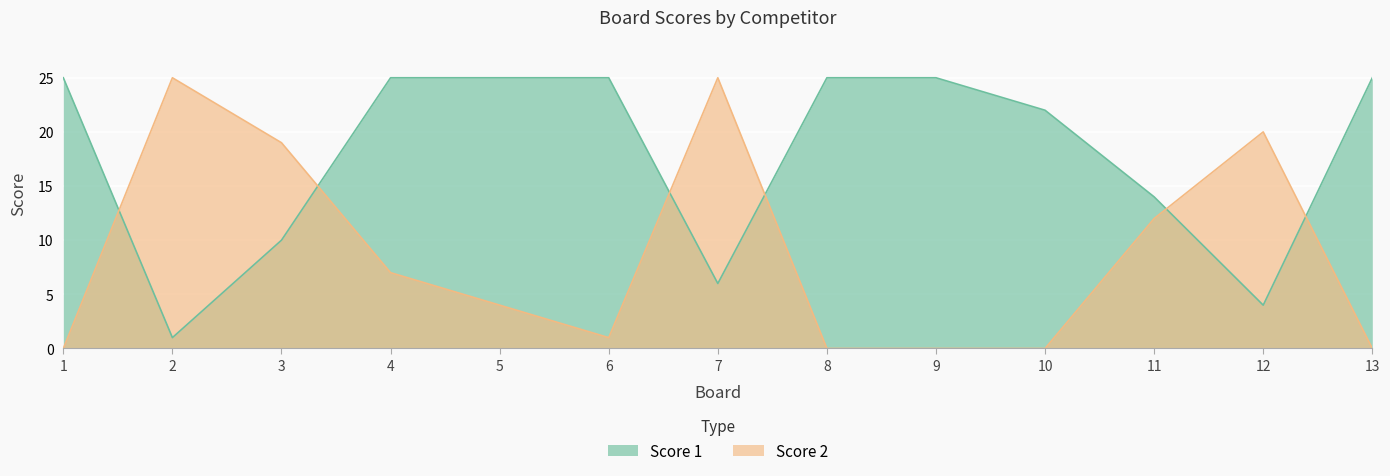

Rank the series by their average value, from lowest to highest.

Score 2, Score 1